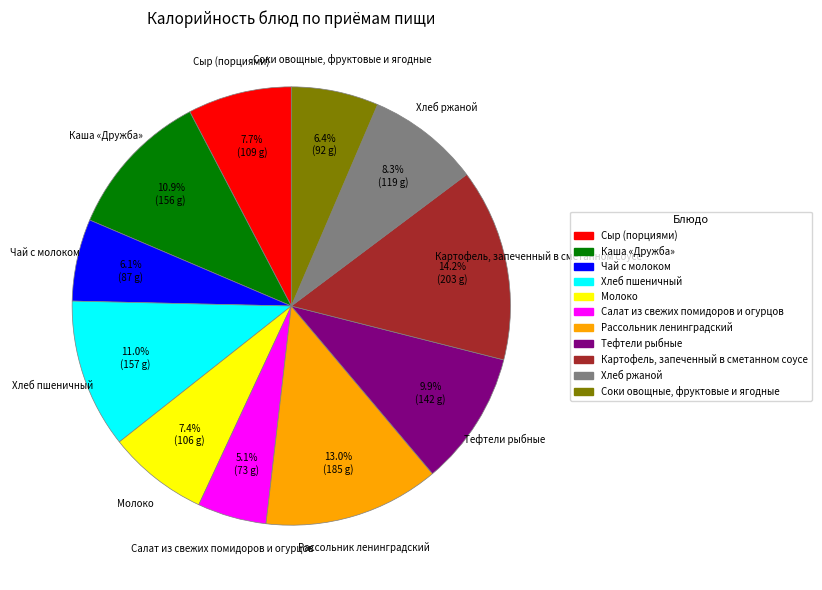

To the nearest percent, what percentage of the pie is Чай с молоком?

6%